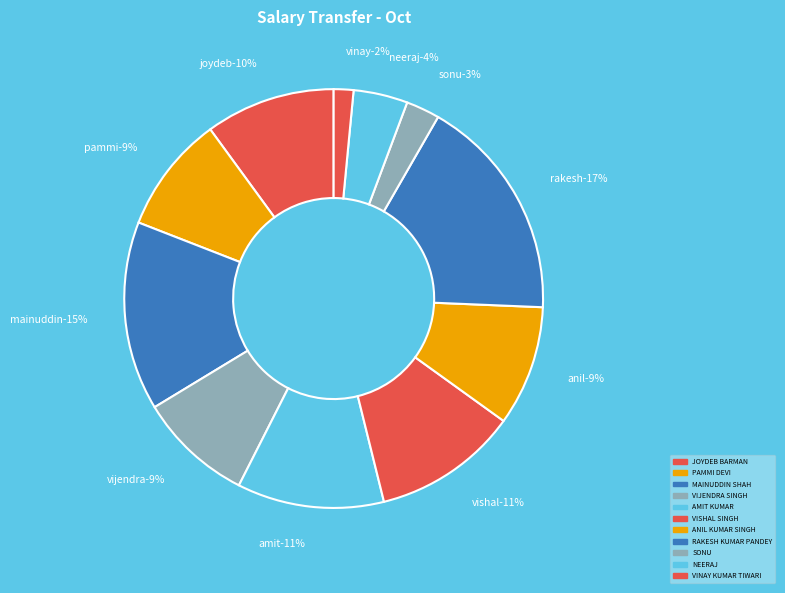

Approximately how many times larger is the value at NEERAJ compared to SONU?

1.6